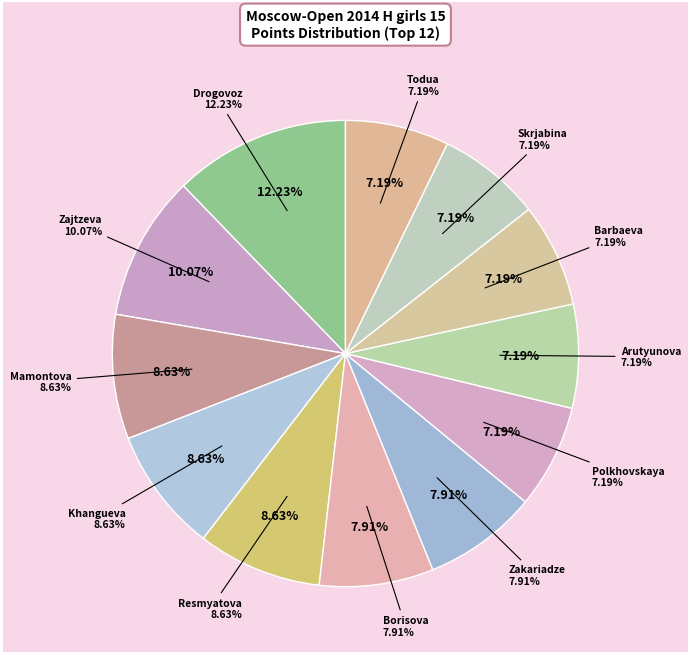

Rank the categories by value from lowest to highest.

Polkhovskaya Polina, Arutyunova Asya, Barbaeva Irina, Skrjabina Natalja, Todua Anastasia, Borisova Ekaterina, Zakariadze Irina, Mamontova Anastasia, Khangueva Ayana, Resmyatova Antonina, Zajtzeva Viktoria, Drogovoz Irina